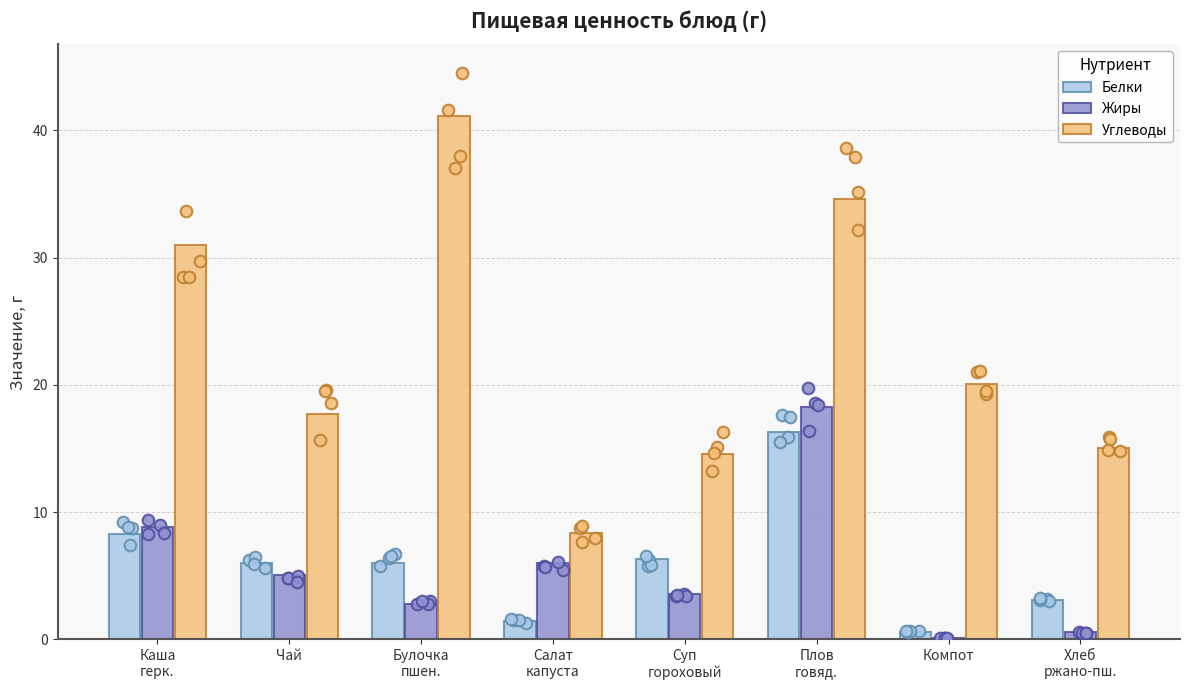

At which category is the sum across all series the highest?

Плов
говяд.